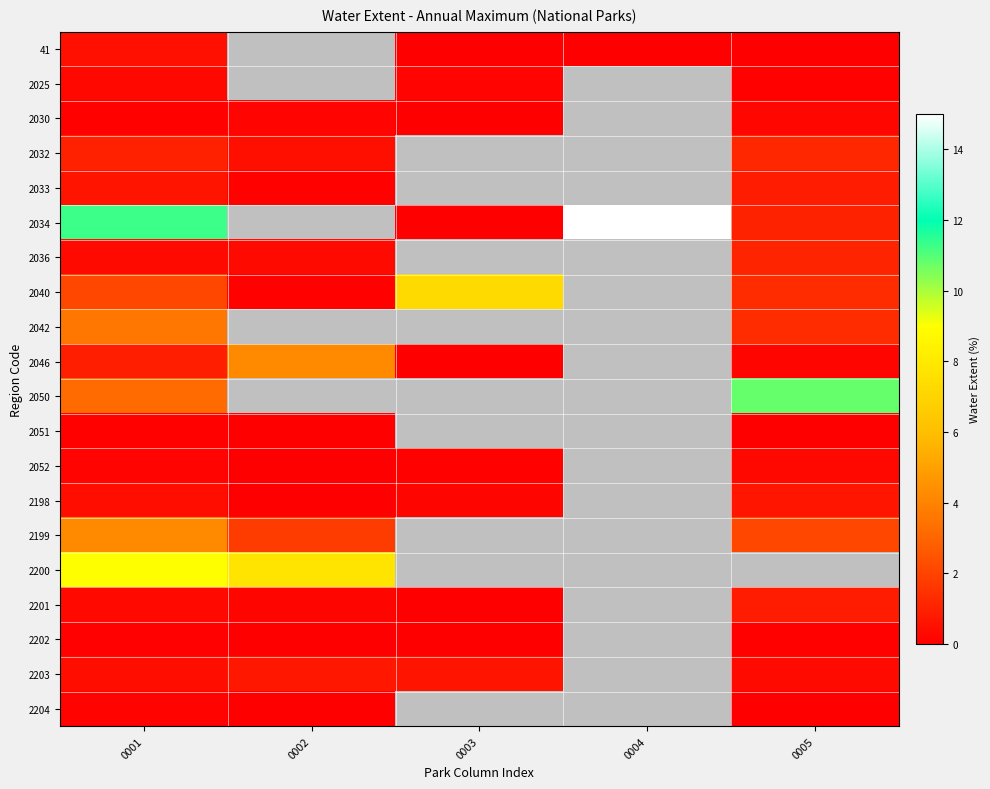

The 2050 series shows 10.8 at 0005. True or false?

True